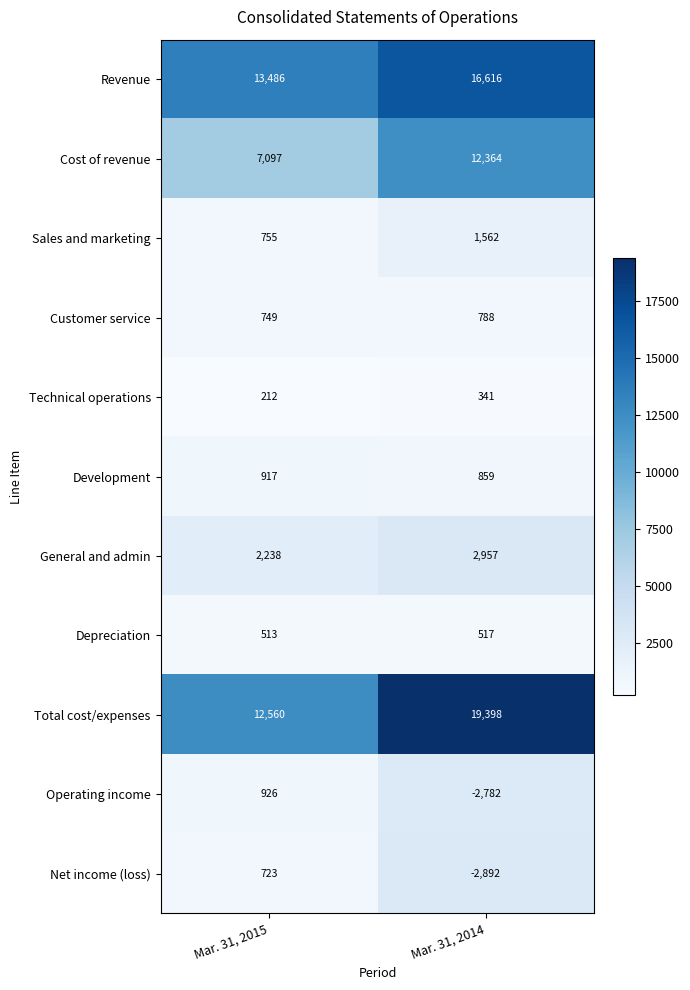

What is the greatest value displayed?

19398